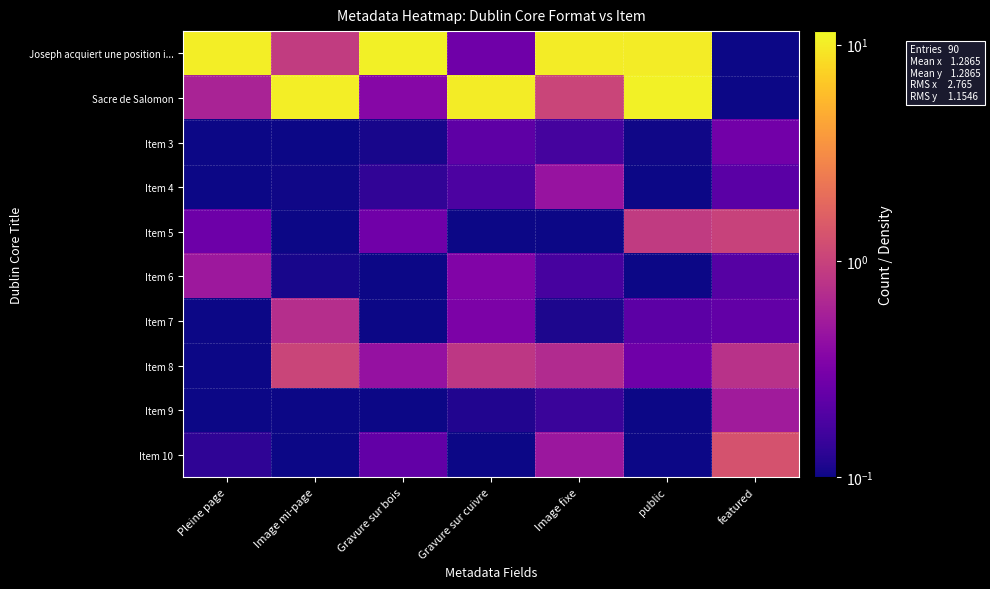

Reading left to right, transcribe all the data shown in this chart.

Joseph acquiert une position i...: Pleine page=10.1	Image mi-page=0.9	Gravure sur bois=10.4	Gravure sur cuivre=0.3	Image fixe=10.1	public=10.1	featured=0.0
Sacre de Salomon: Pleine page=0.6	Image mi-page=10.3	Gravure sur bois=0.4	Gravure sur cuivre=10.0	Image fixe=1.1	public=10.5	featured=0.1
Item 3: Pleine page=0.1	Image mi-page=0.1	Gravure sur bois=0.1	Gravure sur cuivre=0.2	Image fixe=0.2	public=0.1	featured=0.3
Item 4: Pleine page=0.0	Image mi-page=0.1	Gravure sur bois=0.1	Gravure sur cuivre=0.2	Image fixe=0.5	public=0.1	featured=0.2
Item 5: Pleine page=0.3	Image mi-page=0.0	Gravure sur bois=0.3	Gravure sur cuivre=0.1	Image fixe=0.0	public=0.9	featured=1.0
Item 6: Pleine page=0.5	Image mi-page=0.1	Gravure sur bois=0.0	Gravure sur cuivre=0.3	Image fixe=0.2	public=0.0	featured=0.2
Item 7: Pleine page=0.0	Image mi-page=0.7	Gravure sur bois=0.1	Gravure sur cuivre=0.3	Image fixe=0.1	public=0.2	featured=0.2
Item 8: Pleine page=0.1	Image mi-page=1.0	Gravure sur bois=0.4	Gravure sur cuivre=0.8	Image fixe=0.7	public=0.3	featured=0.8
Item 9: Pleine page=0.0	Image mi-page=0.1	Gravure sur bois=0.0	Gravure sur cuivre=0.1	Image fixe=0.1	public=0.1	featured=0.5
Item 10: Pleine page=0.1	Image mi-page=0.1	Gravure sur bois=0.2	Gravure sur cuivre=0.0	Image fixe=0.5	public=0.0	featured=1.3